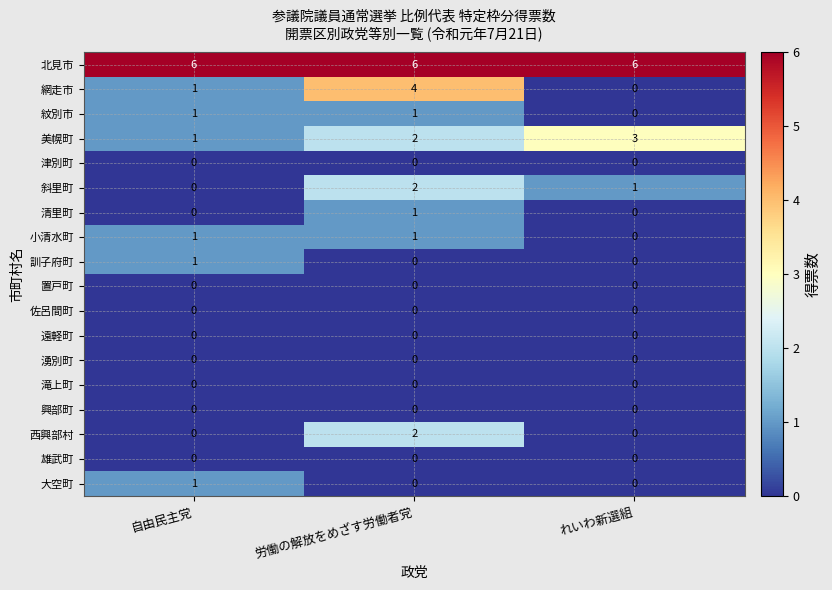

What is the greatest value displayed?

6